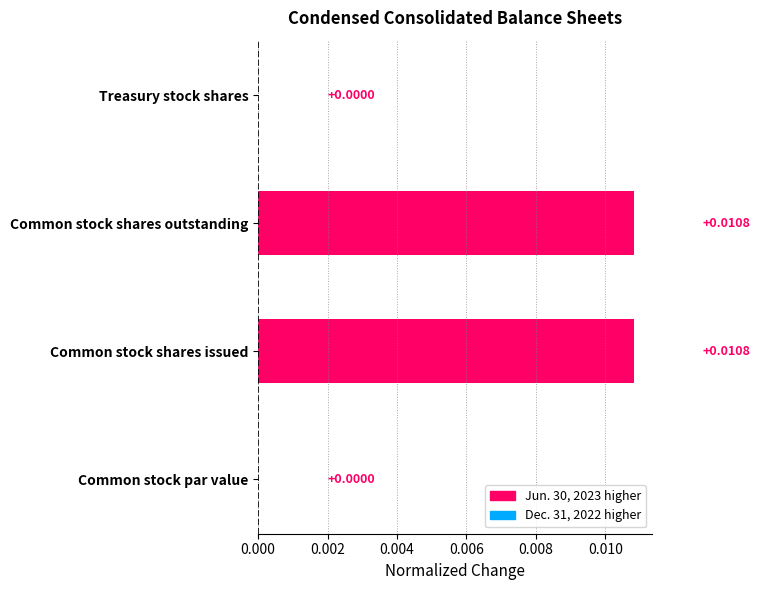

Are the bars horizontal?

Yes